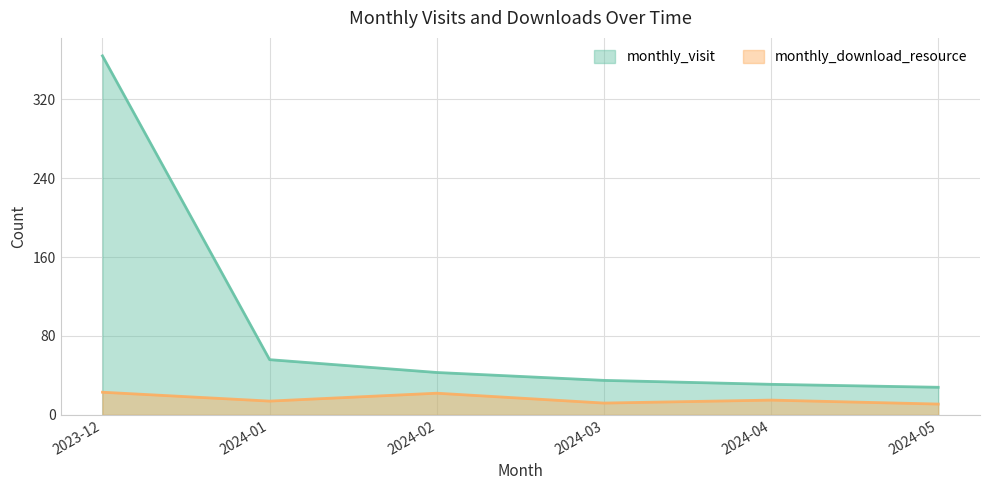

How many values in the monthly_visit series exceed 43?

2